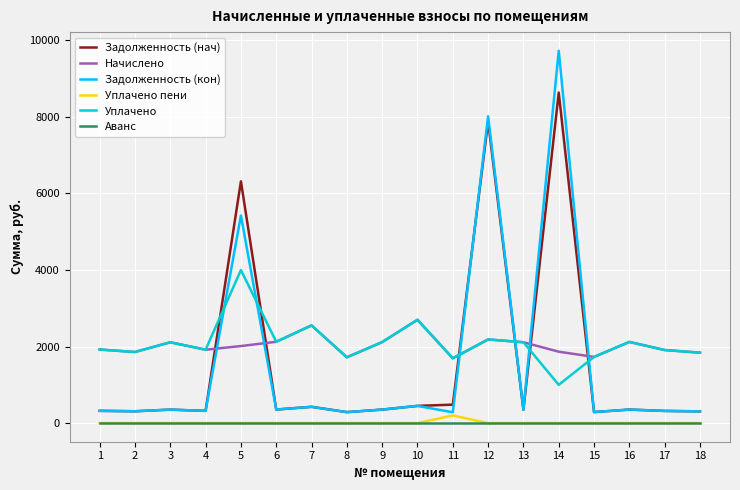

How many interior local valleys does the Уплачено series have?

6